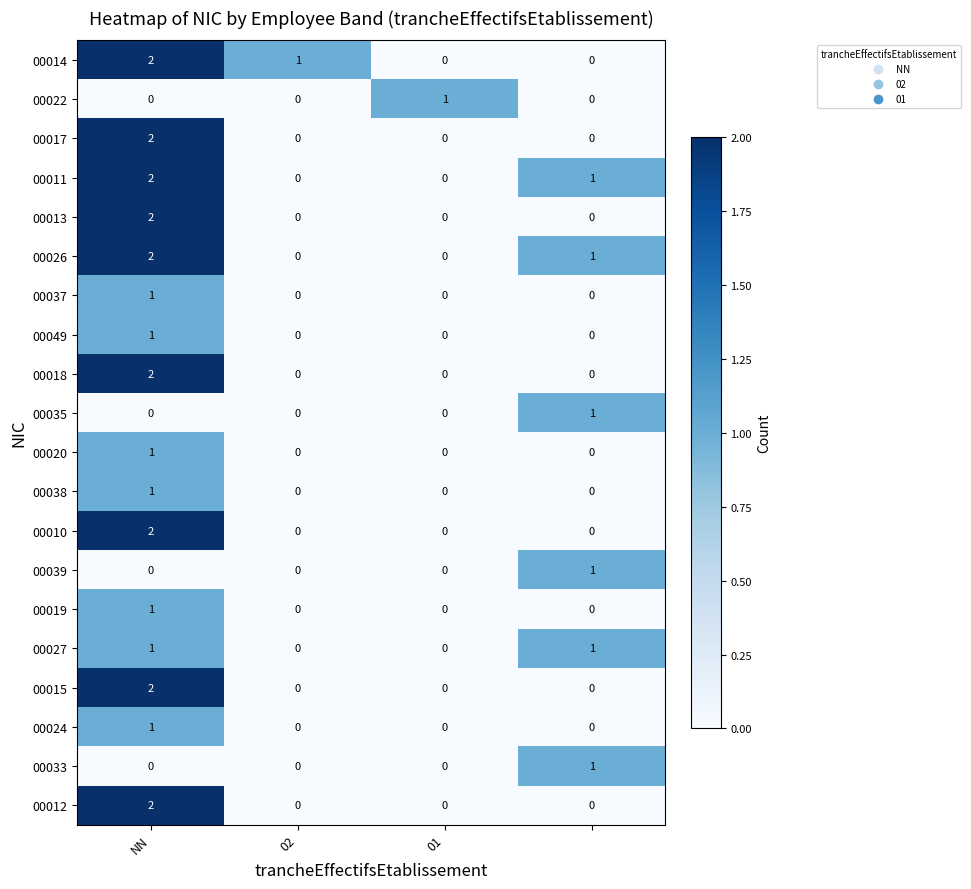

How many data points does each series have?

4